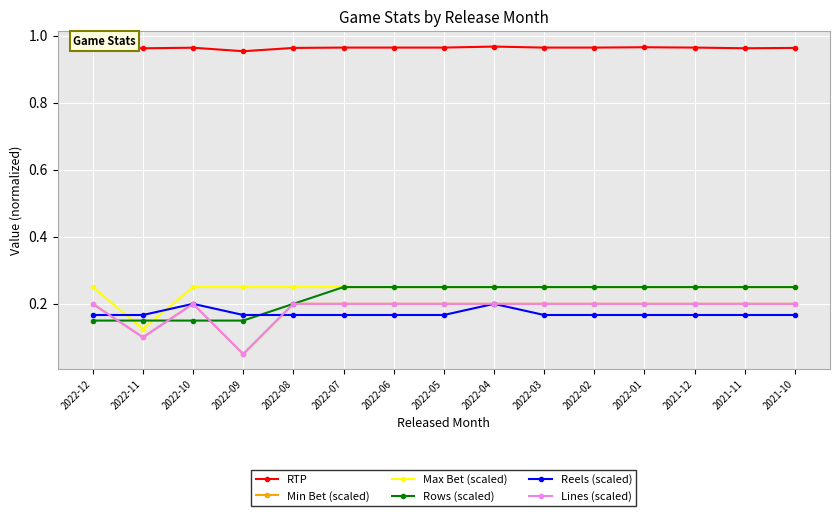

What is the sum of the RTP values at 2021-11 and 2022-03?

1.9